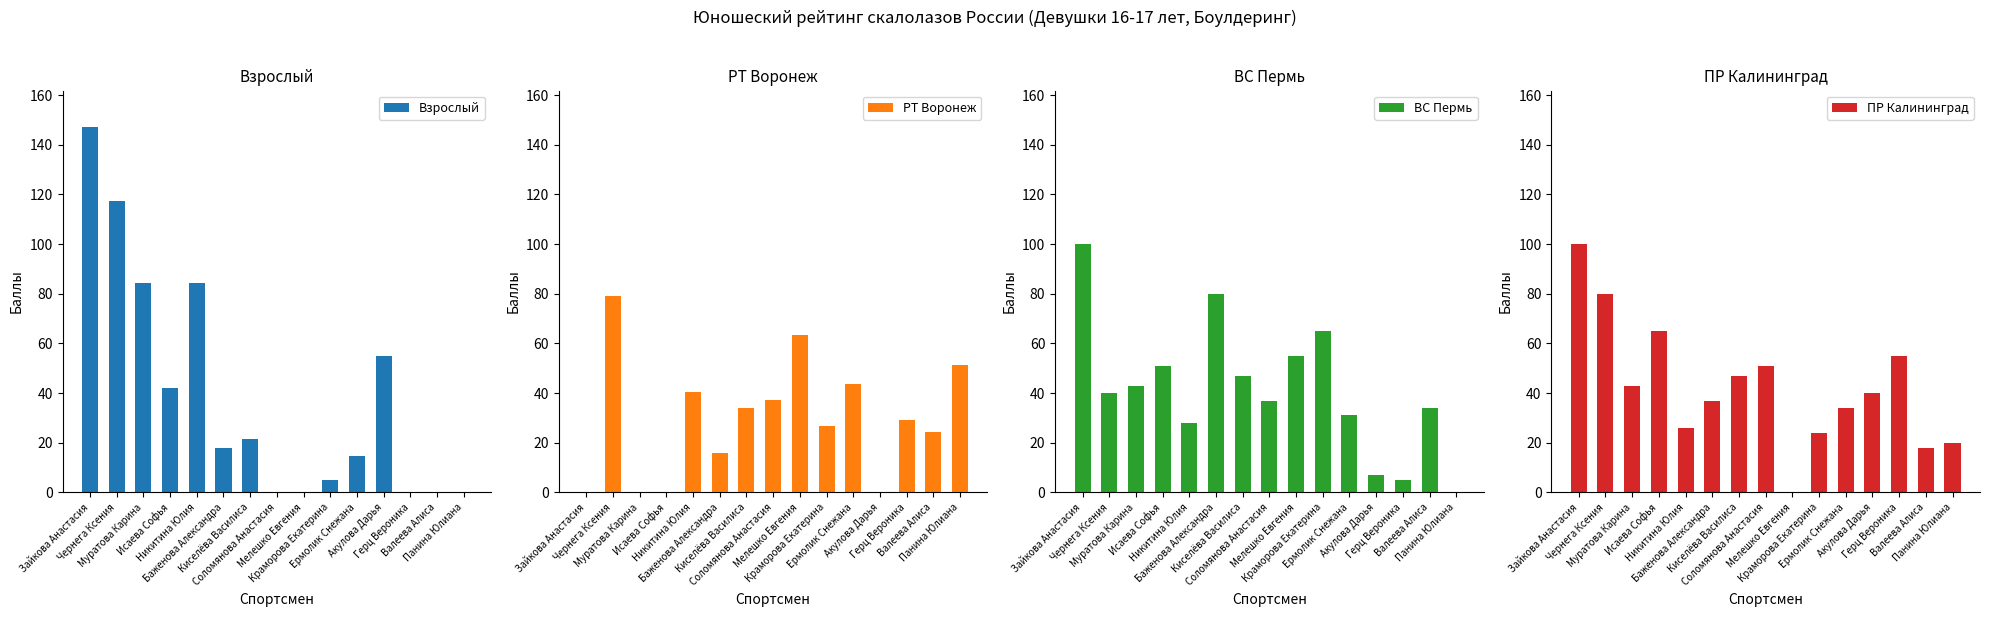

What is the label of the 5th bar from the left?

Никитина Юлия